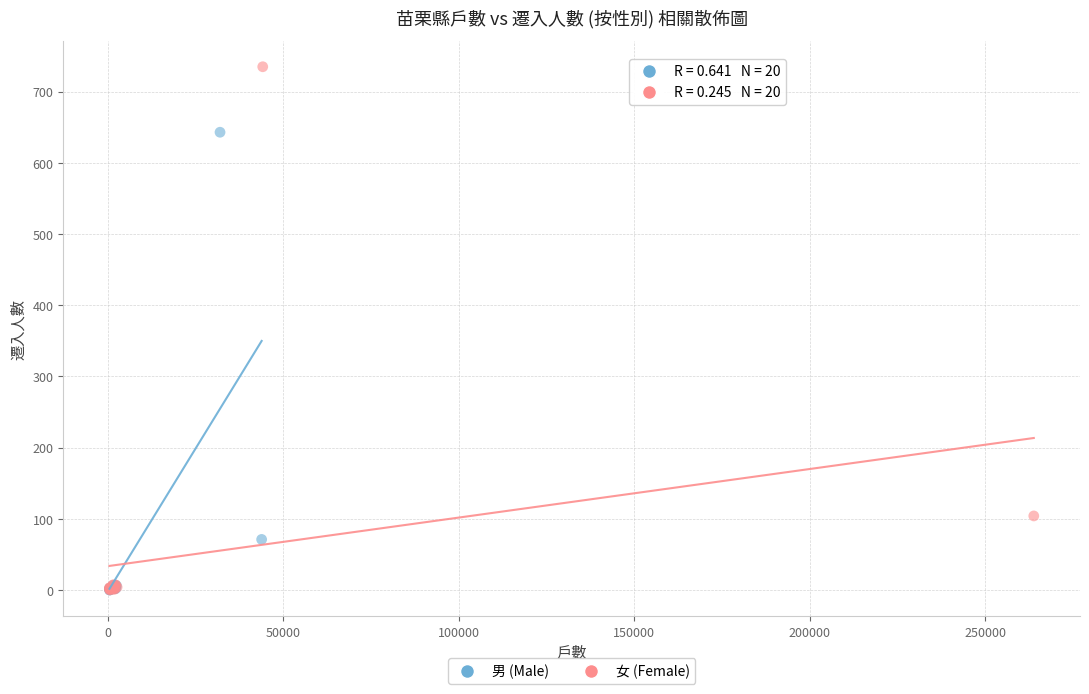

Which series reaches the maximum Y coordinate?

女 (Female)